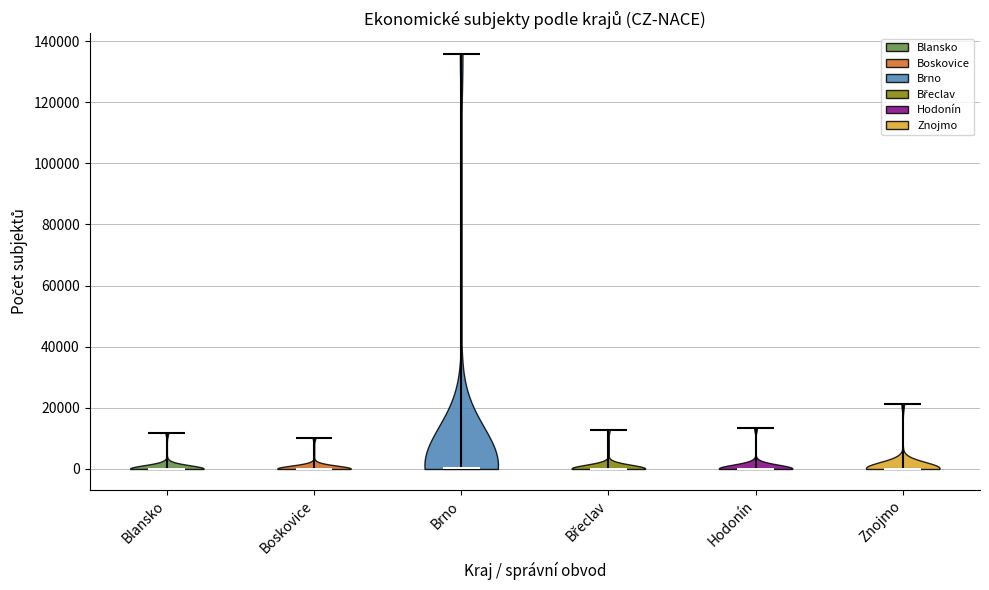

Reading left to right, read every violin against the y-axis: where its median line is, and the lowest and highest points it reaches. The values are not printed on the chart, so give them approximately, as read against the axis.

Blansko: median line 0, lowest point 0, highest point 12000
Boskovice: median line 0, lowest point 0, highest point 10000
Brno: median line 0, lowest point 0, highest point 136000
Břeclav: median line 0, lowest point 0, highest point 12000
Hodonín: median line 0, lowest point 0, highest point 14000
Znojmo: median line 0, lowest point 0, highest point 22000